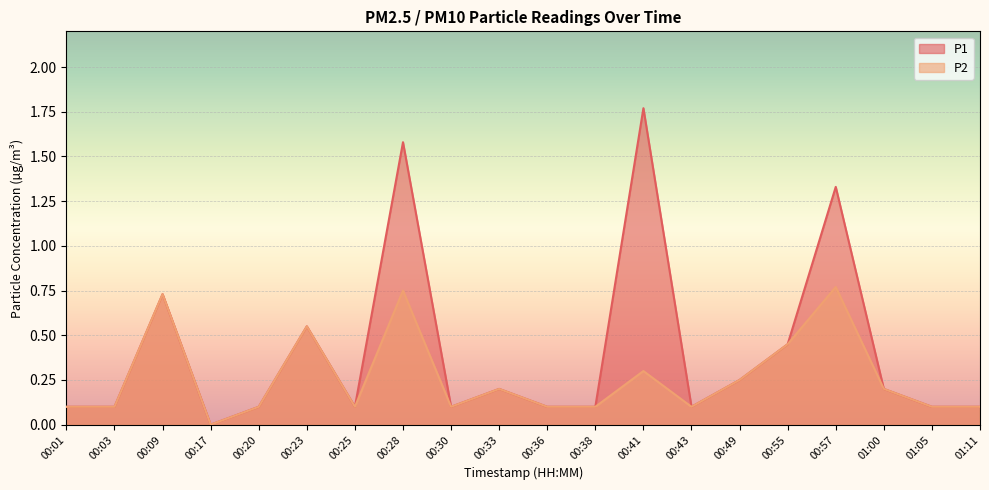

Reading right to left, what are all the values shown in this chart?

P1: 0.1	0.1	0.2	1.3	0.5	0.2	0.1	1.8	0.1	0.1	0.2	0.1	1.6	0.1	0.6	0.1	0.0	0.7	0.1	0.1
P2: 0.1	0.1	0.2	0.8	0.5	0.2	0.1	0.3	0.1	0.1	0.2	0.1	0.8	0.1	0.6	0.1	0.0	0.7	0.1	0.1